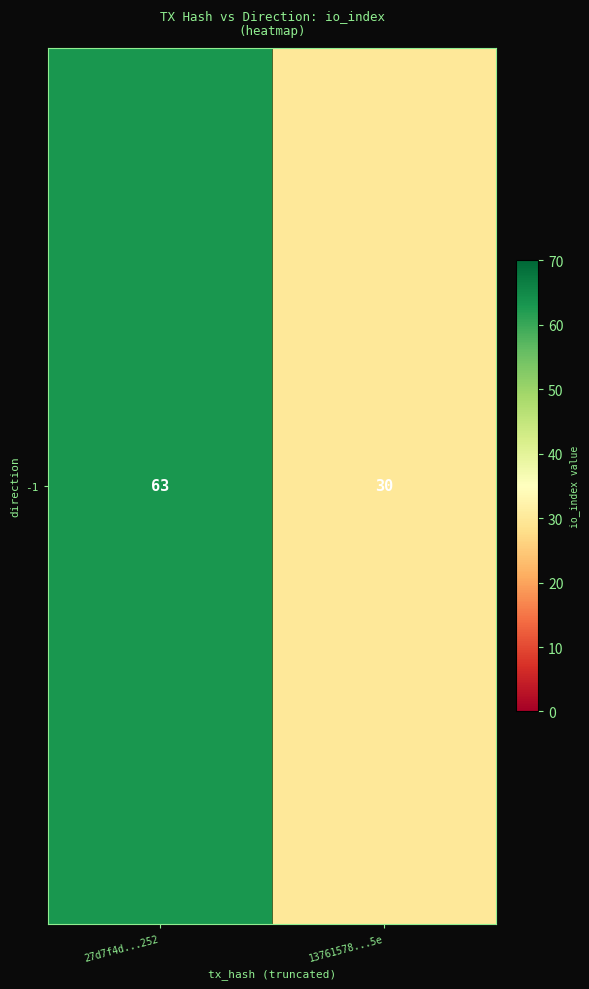

Reading left to right, extract all data points from this chart.

63	30